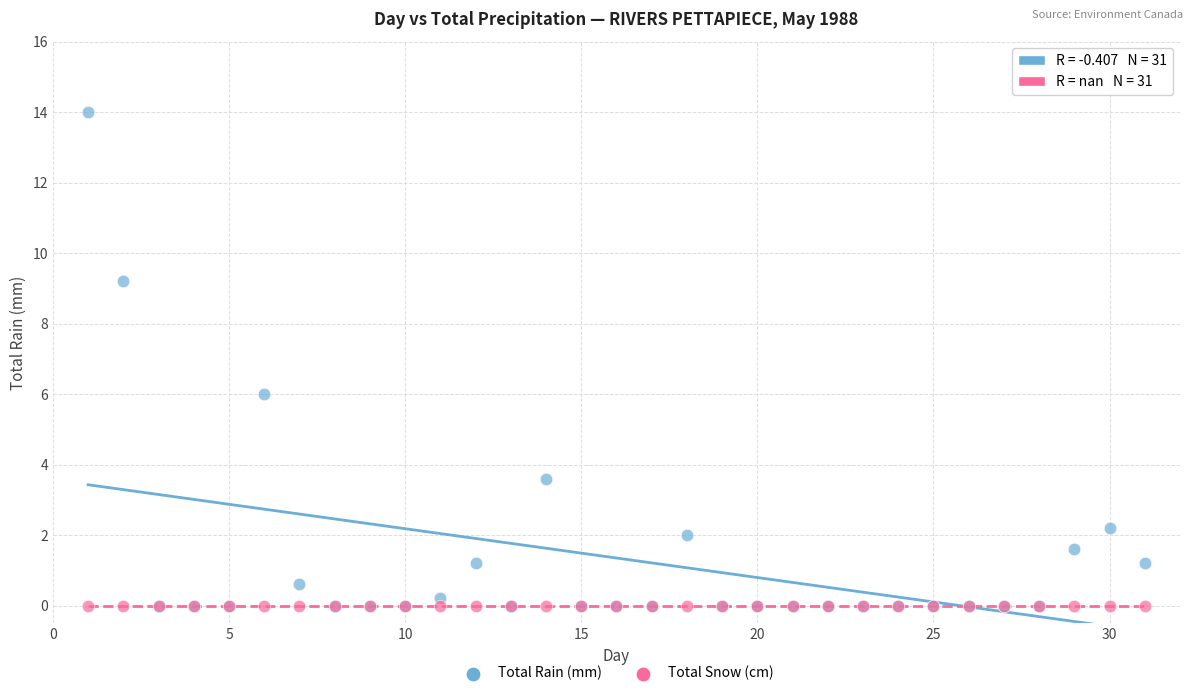

In the Total Rain (mm) series, what Y value is closest to 7?

6.0